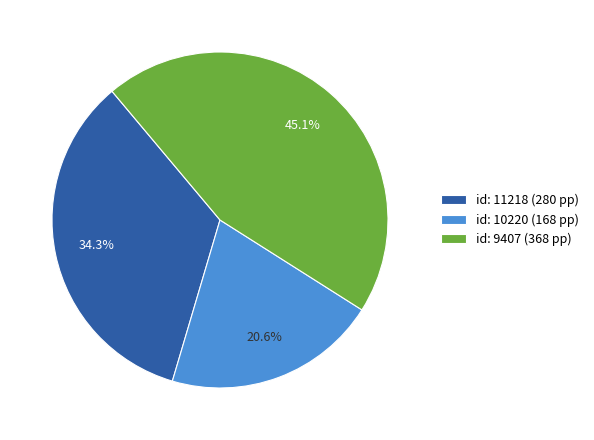

Is the sum of id: 9407 (368 pp) and id: 11218 (280 pp) greater than half?

Yes